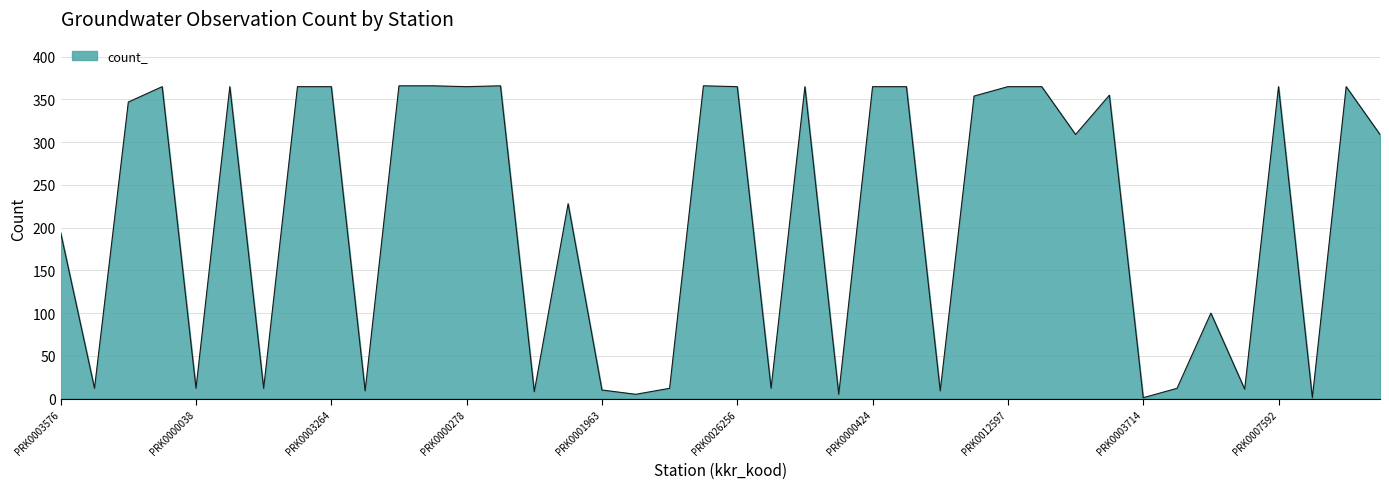

What is the maximum value shown in the chart?

366